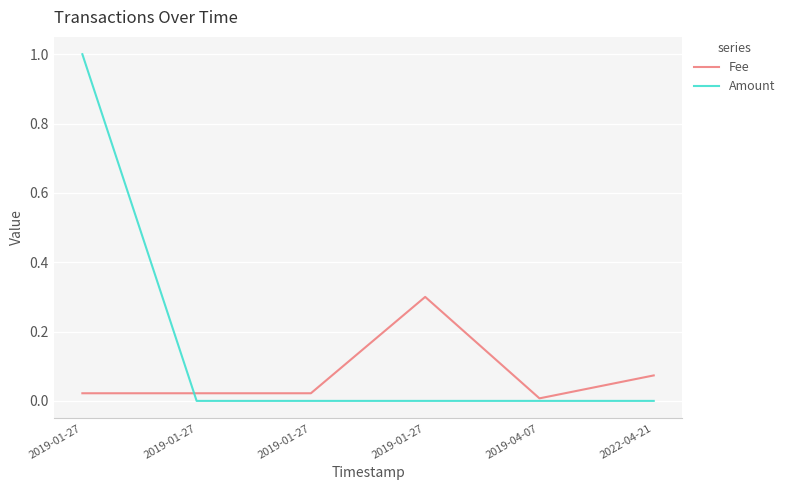

How many times do Amount and Fee cross each other?

1